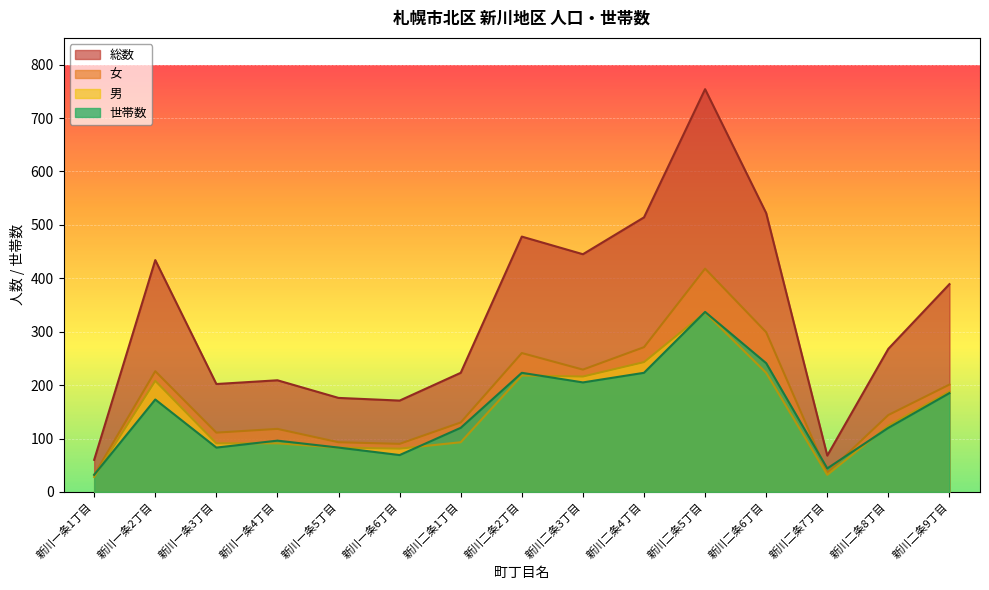

What is the average value of the 女 series?

177